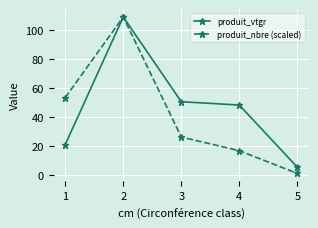

Which label corresponds to the largest value in the chart?

2